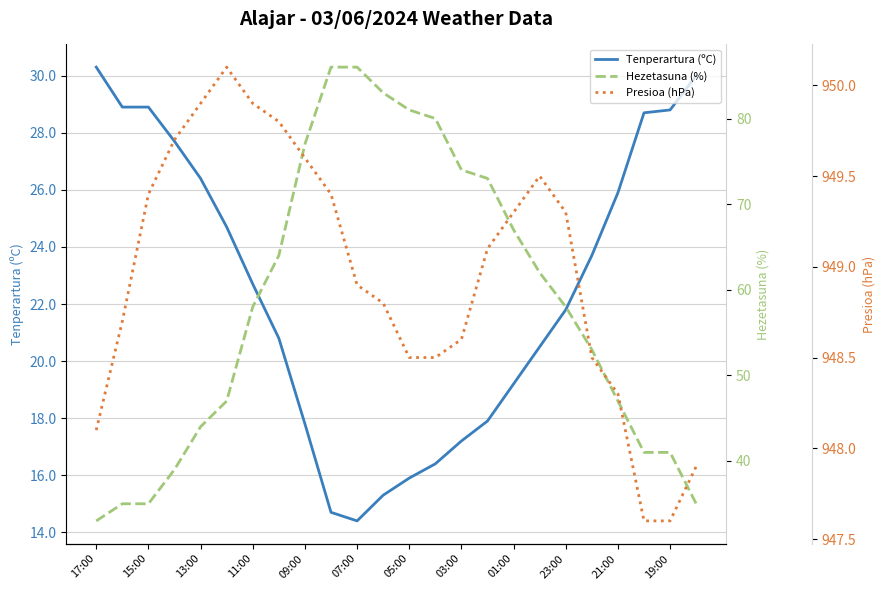

What is the minimum value for Tenperartura (ºC)?

14.4